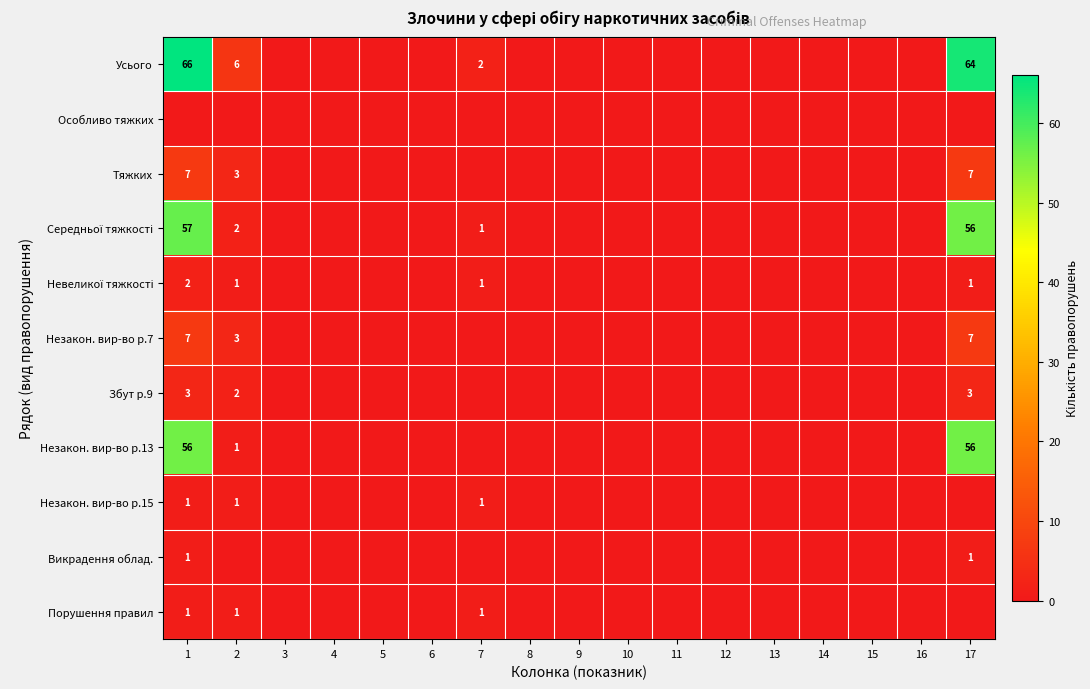

Is the value of Порушення правил at 4 greater than the value of Викрадення облад. at 10?

No